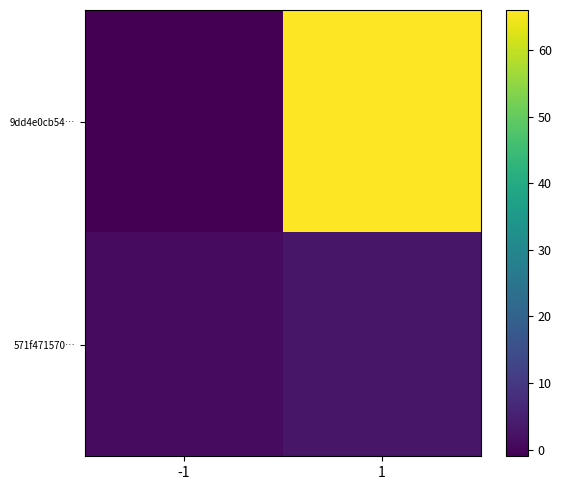

List the series in order of their peak value, highest first.

9dd4e0cb54…, 571f471570…